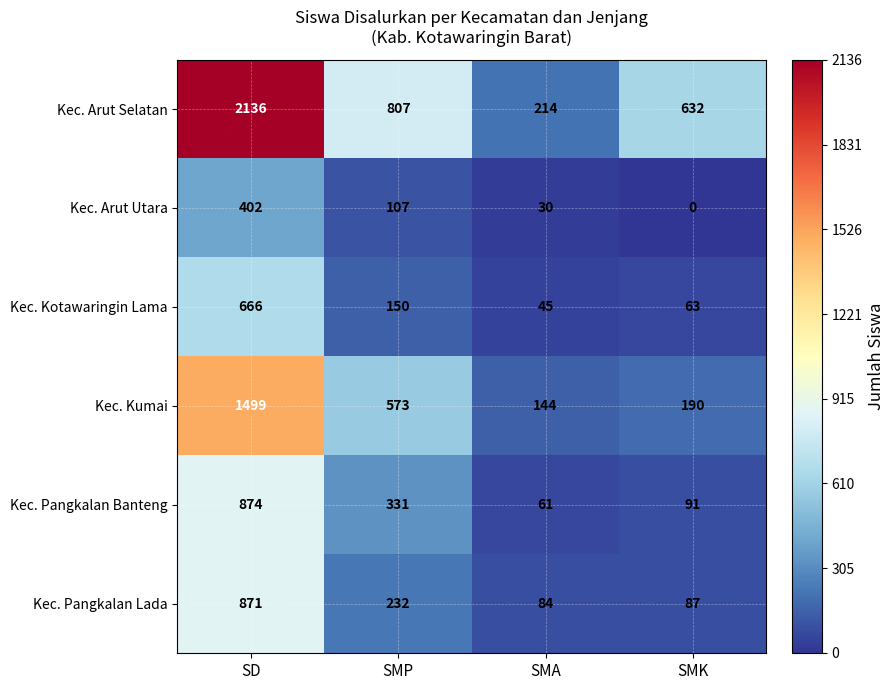

Rank the series at SMA from lowest to highest value.

Kec. Arut Utara, Kec. Kotawaringin Lama, Kec. Pangkalan Banteng, Kec. Pangkalan Lada, Kec. Kumai, Kec. Arut Selatan